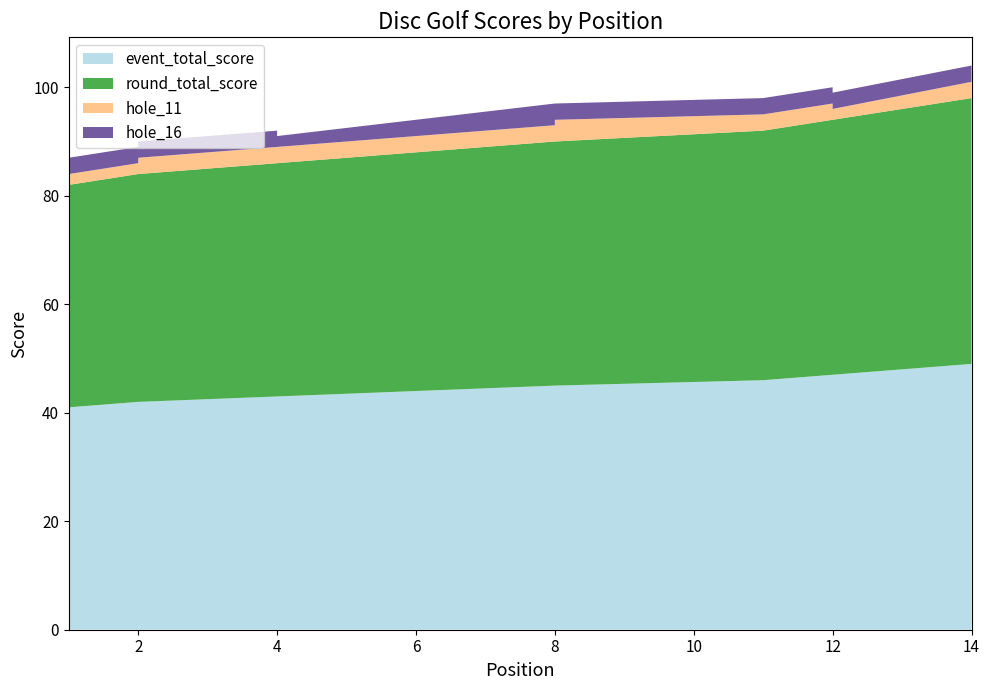

Reading left to right, extract all data points from this chart.

event_total_score: 41	42	42	43	43	44	44	45	45	45	46	47	47	49
round_total_score: 41	42	42	43	43	44	44	45	45	45	46	47	47	49
hole_11: 2	2	3	3	3	3	3	3	3	4	3	3	2	3
hole_16: 3	3	3	3	2	3	3	4	3	3	3	3	3	3